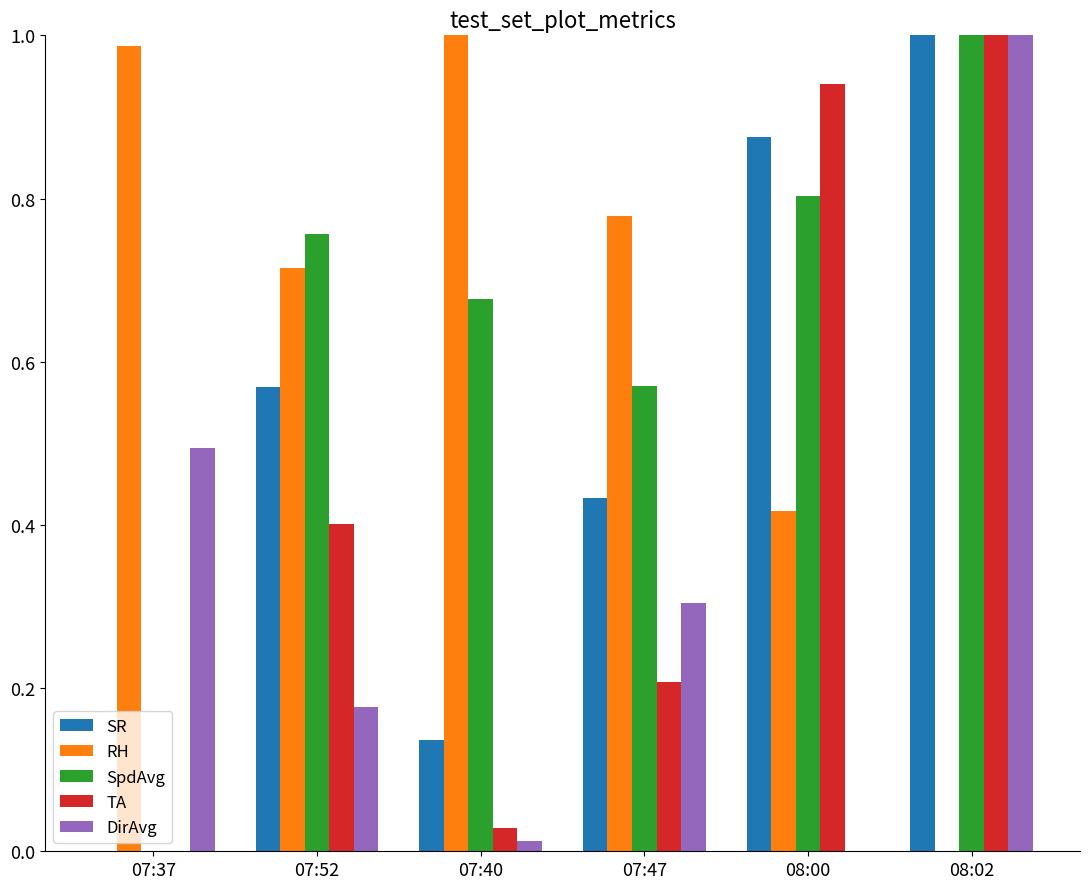

Is it true that SpdAvg equals 0.0 at 07:37?

True